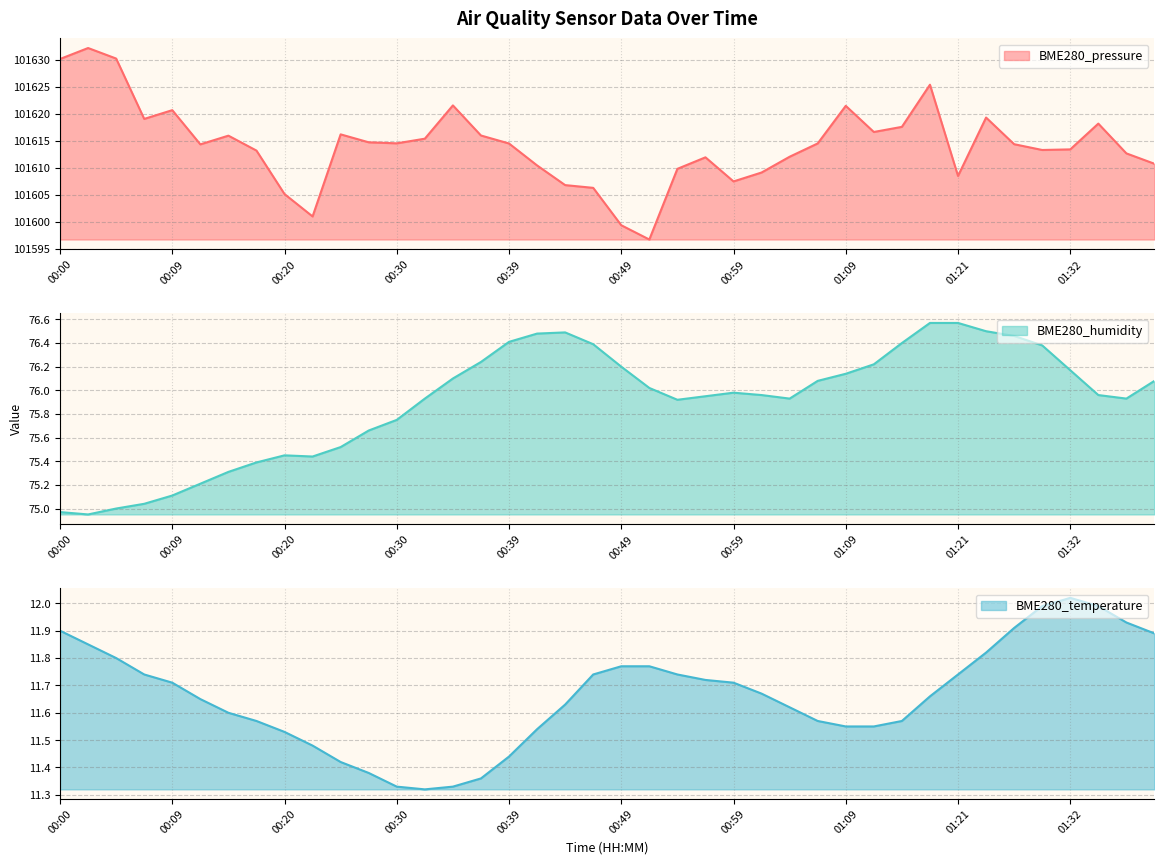

Reading left to right, extract all data points from this chart.

BME280_pressure: 00:00=101630.1	00:02=101632.2	00:05=101630.2	00:07=101619.1	00:09=101620.7	00:12=101614.3	00:14=101615.9	00:17=101613.2	00:20=101605.1	00:22=101601.0	00:25=101616.2	00:27=101614.7	00:30=101614.5	00:32=101615.4	00:35=101621.6	00:37=101616.0	00:39=101614.5	00:42=101610.4	00:45=101606.8	00:47=101606.3	00:49=101599.4	00:52=101596.7	00:54=101609.8	00:57=101611.9	00:59=101607.5	01:02=101609.1	01:04=101612.1	01:07=101614.5	01:09=101621.5	01:12=101616.6	01:15=101617.6	01:18=101625.4	01:21=101608.5	01:23=101619.3	01:26=101614.4	01:29=101613.3	01:32=101613.4	01:34=101618.2	01:37=101612.7	01:40=101610.8
BME280_humidity: 00:00=75.0	00:02=75.0	00:05=75.0	00:07=75.0	00:09=75.1	00:12=75.2	00:14=75.3	00:17=75.4	00:20=75.5	00:22=75.4	00:25=75.5	00:27=75.7	00:30=75.8	00:32=75.9	00:35=76.1	00:37=76.2	00:39=76.4	00:42=76.5	00:45=76.5	00:47=76.4	00:49=76.2	00:52=76.0	00:54=75.9	00:57=76.0	00:59=76.0	01:02=76.0	01:04=75.9	01:07=76.1	01:09=76.1	01:12=76.2	01:15=76.4	01:18=76.6	01:21=76.6	01:23=76.5	01:26=76.5	01:29=76.4	01:32=76.2	01:34=76.0	01:37=75.9	01:40=76.1
BME280_temperature: 00:00=11.9	00:02=11.8	00:05=11.8	00:07=11.7	00:09=11.7	00:12=11.7	00:14=11.6	00:17=11.6	00:20=11.5	00:22=11.5	00:25=11.4	00:27=11.4	00:30=11.3	00:32=11.3	00:35=11.3	00:37=11.4	00:39=11.4	00:42=11.5	00:45=11.6	00:47=11.7	00:49=11.8	00:52=11.8	00:54=11.7	00:57=11.7	00:59=11.7	01:02=11.7	01:04=11.6	01:07=11.6	01:09=11.6	01:12=11.6	01:15=11.6	01:18=11.7	01:21=11.7	01:23=11.8	01:26=11.9	01:29=12.0	01:32=12.0	01:34=12.0	01:37=11.9	01:40=11.9